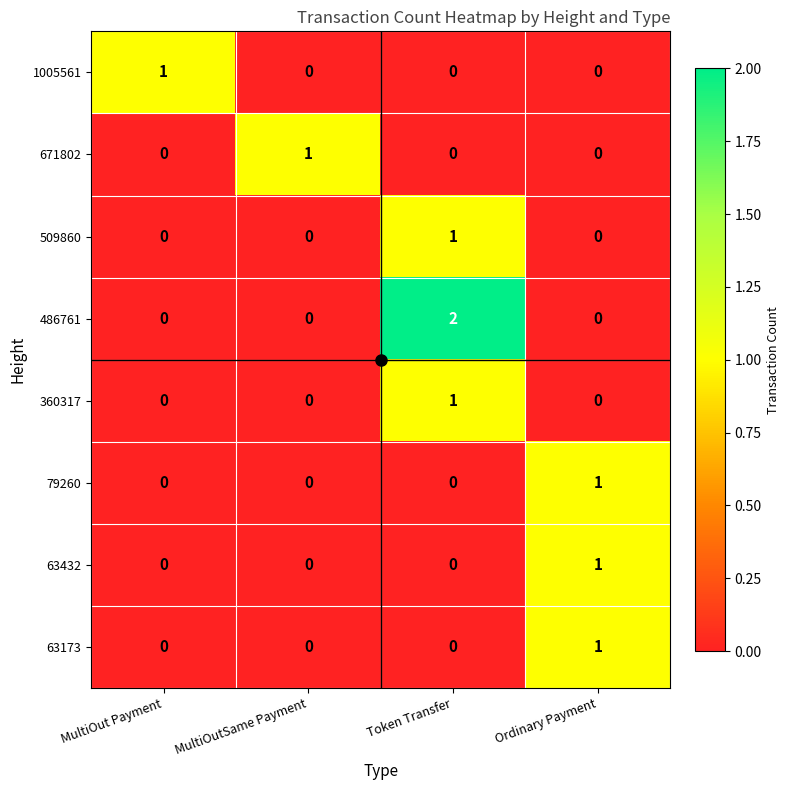

How many positive values does the 63432 series have?

1